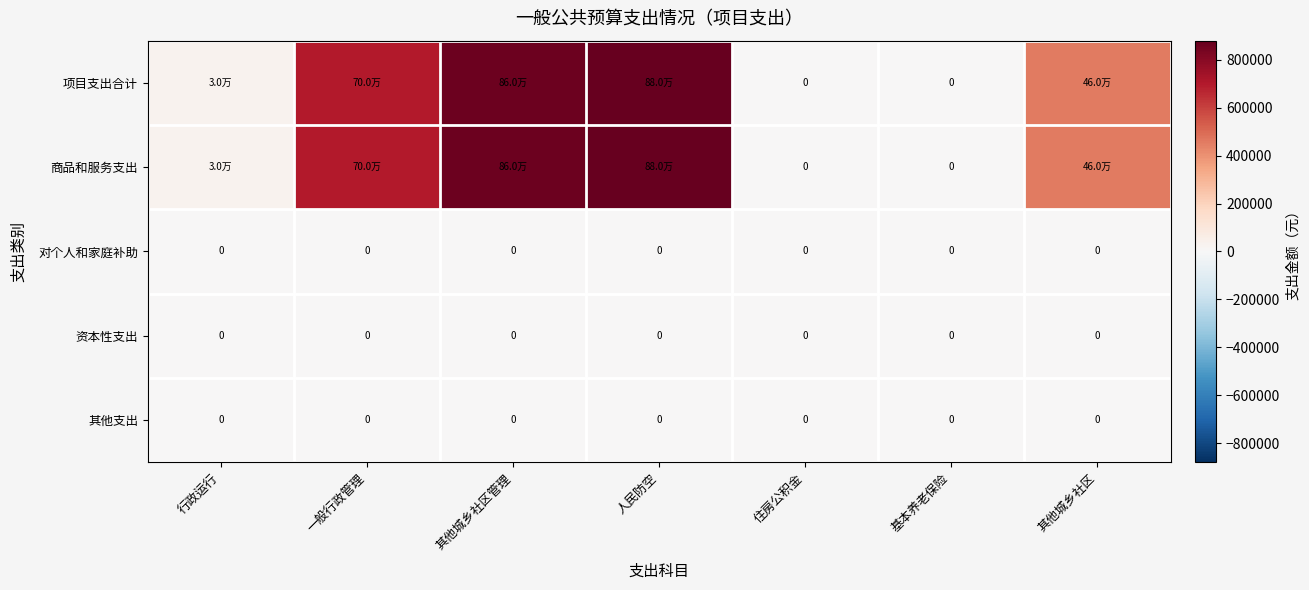

The 资本性支出 series shows 0 at 其他城乡社区管理. True or false?

True